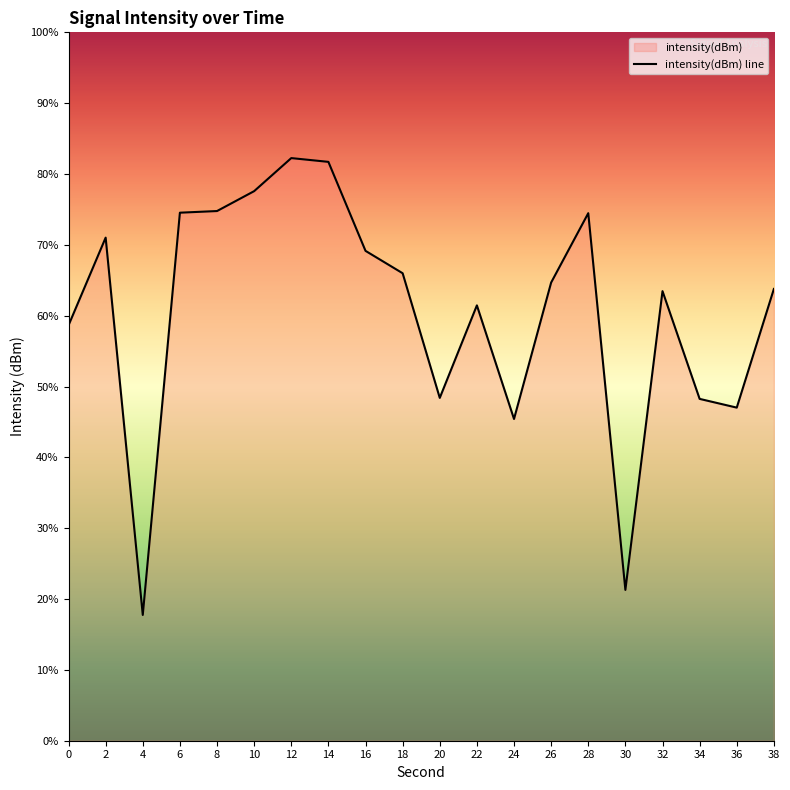

At which category does the data reach its first local peak?

2